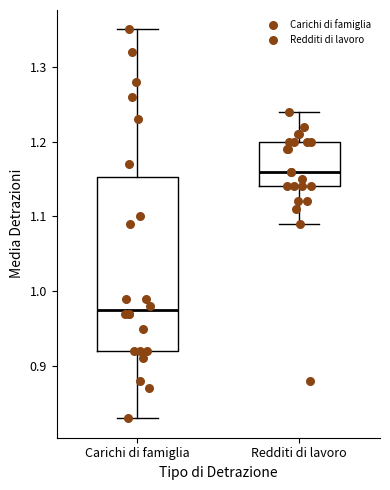

Where does the median line of the box for Redditi di lavoro sit on the y-axis? The values are not printed on the chart, so give them approximately, as read against the axis.

1.16